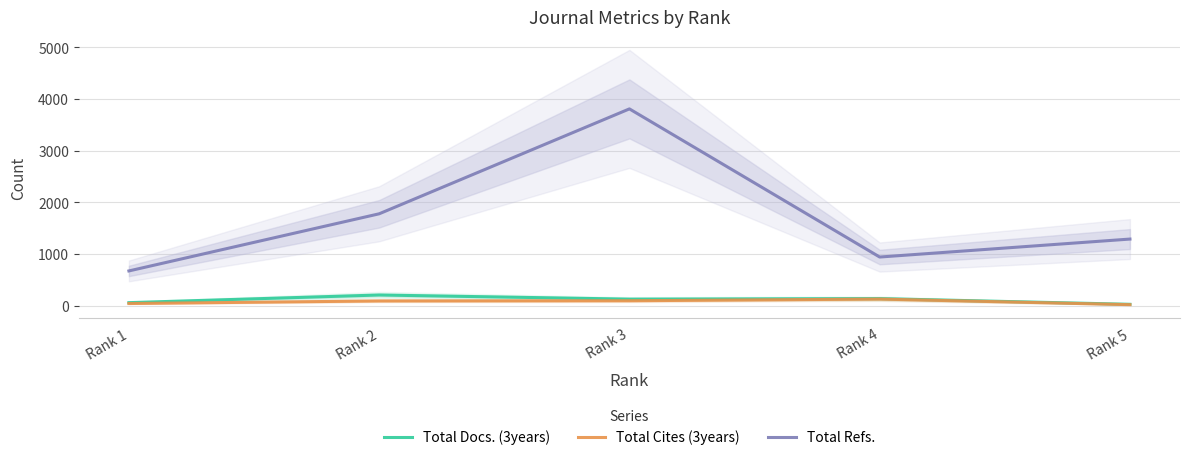

What is the value of the Total Refs. point at the 2nd from the left?

1777